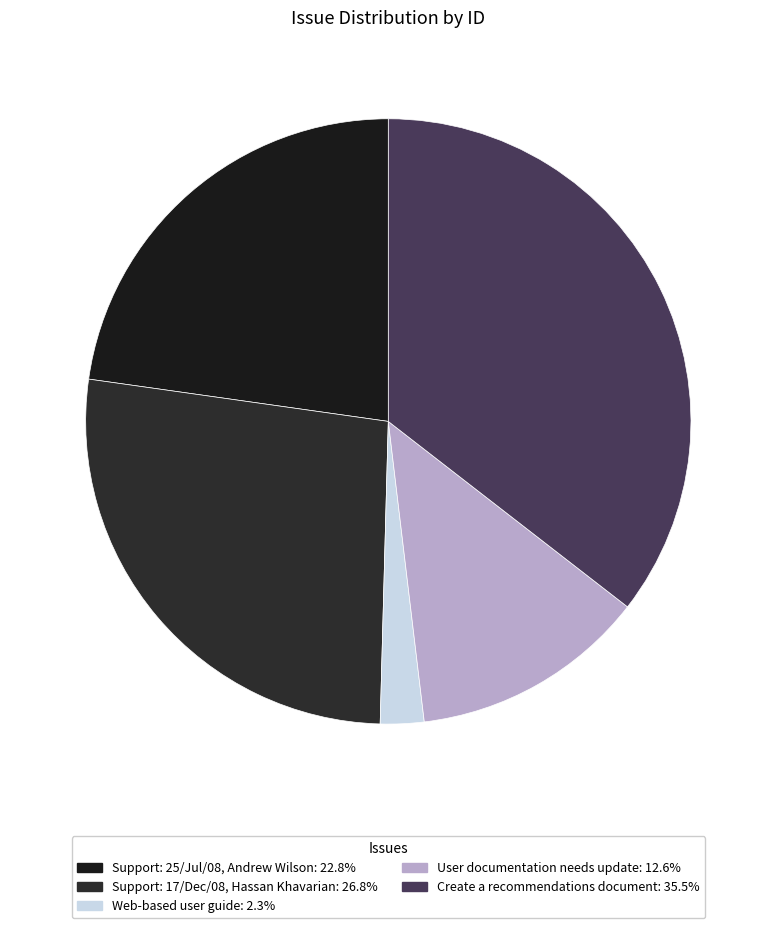

What is the ratio of the value at Support: 17/Dec/08, Hassan Khavarian to the value at Create a recommendations document?

0.8